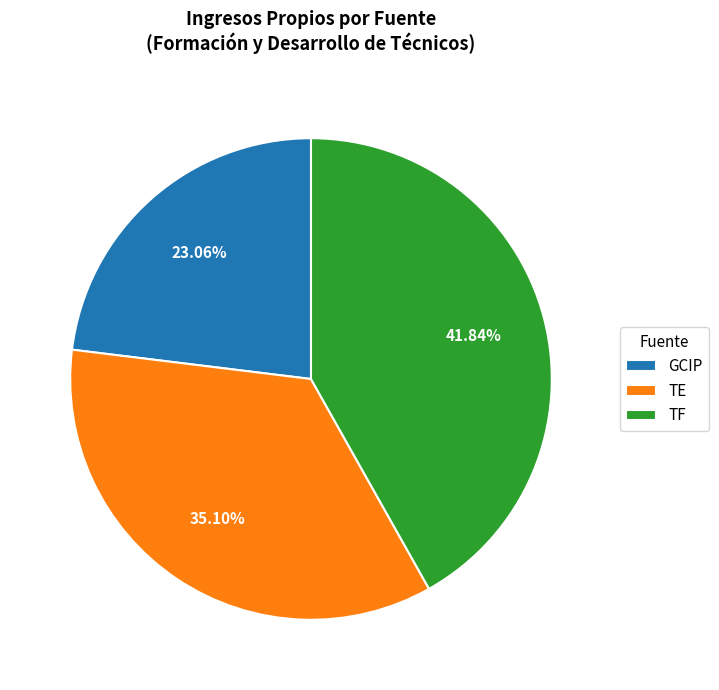

Is there a majority slice in this chart?

No